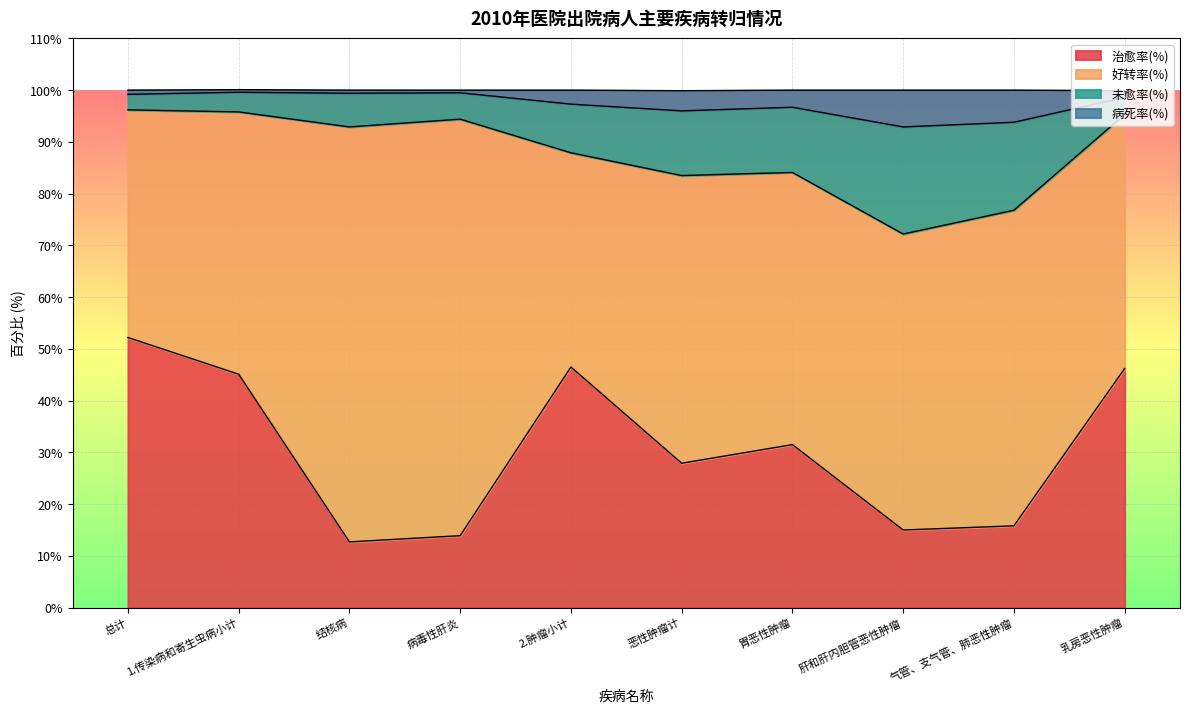

True or false: 治愈率(%) has a value of 46.2 at 乳房恶性肿瘤.

True